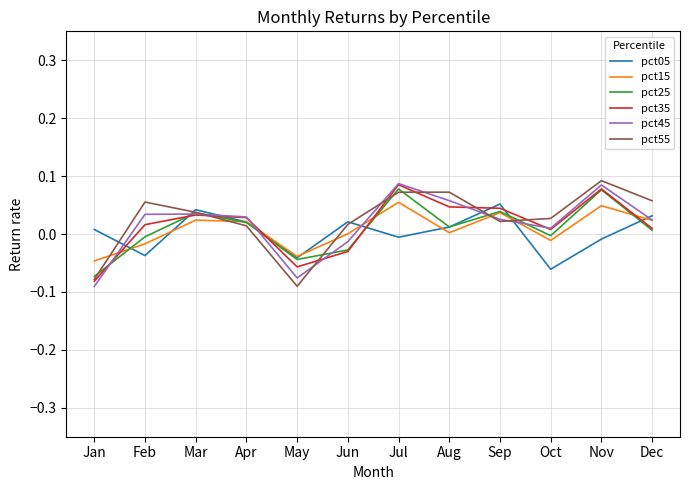

True or false: pct55 has a value of 0.1 at Mar.

False